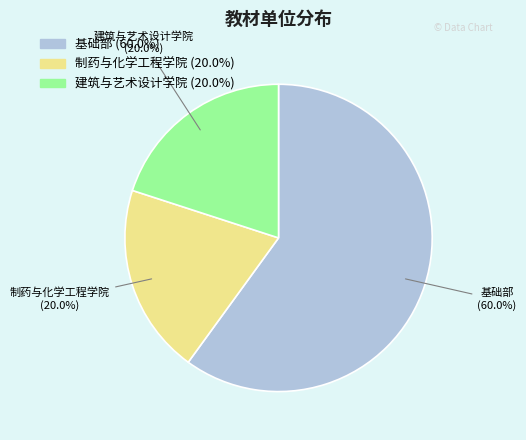

What percentage do 建筑与艺术设计学院 and 制药与化学工程学院 together represent?

40.0%